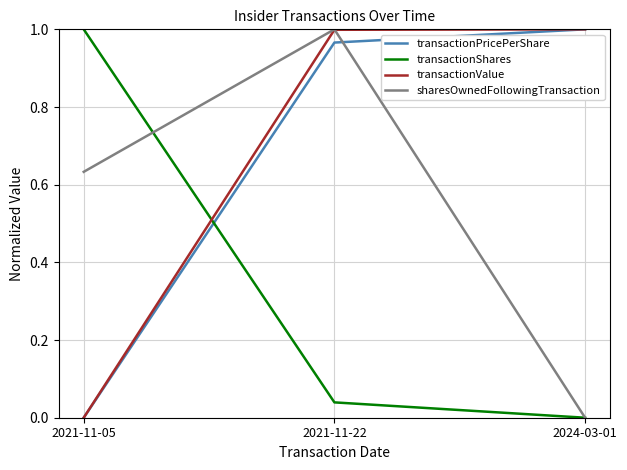

Is it true that transactionShares equals 0.0 at 2021-11-22?

True